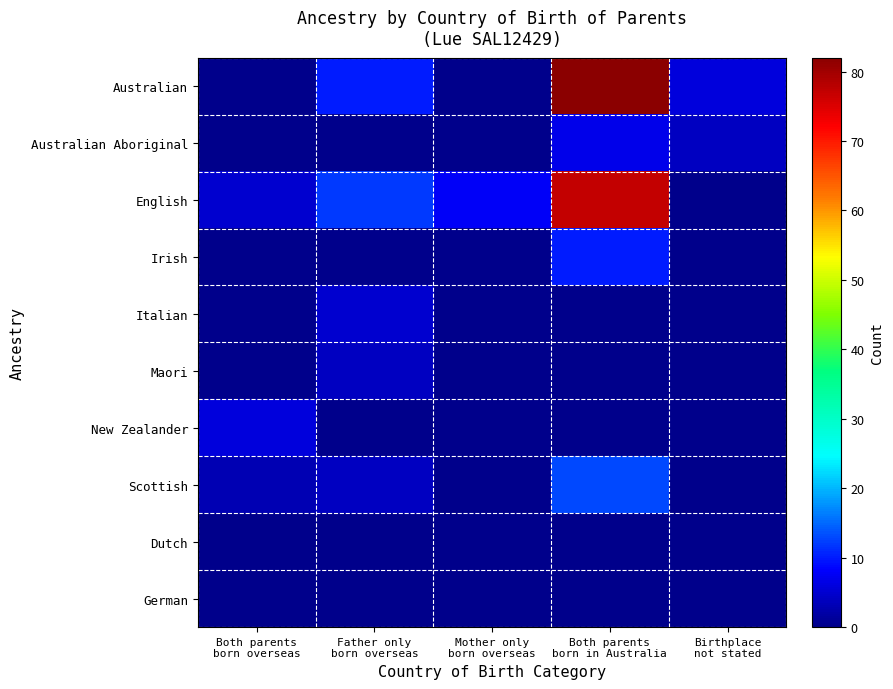

At Father only born overseas, list the series in order from largest to smallest.

English, Australian, Italian, Maori, Scottish, Australian Aboriginal, Irish, New Zealander, Dutch, German